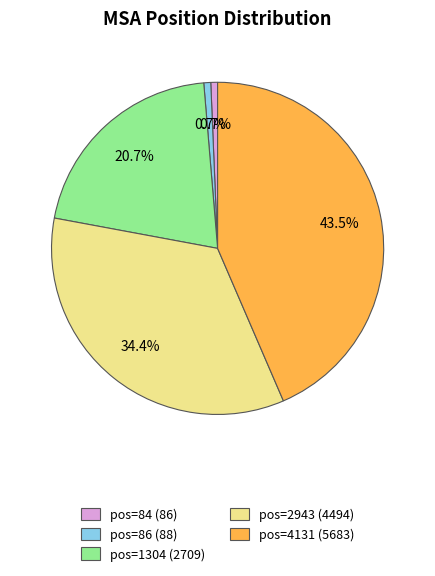

Count the number of slices in the pie.

5